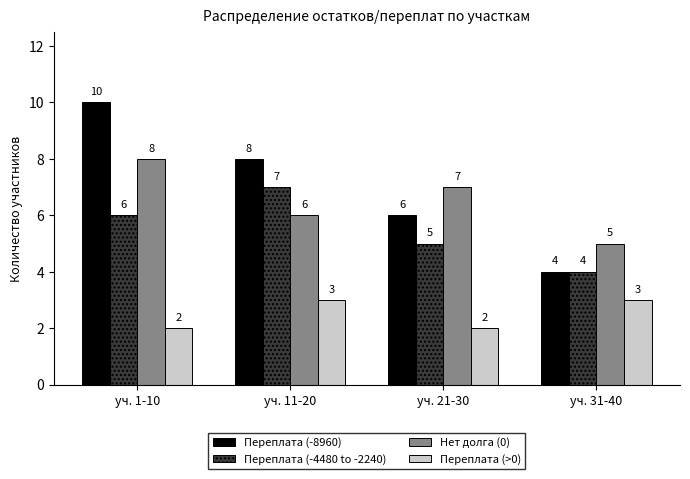

What is the maximum value shown in the chart?

10